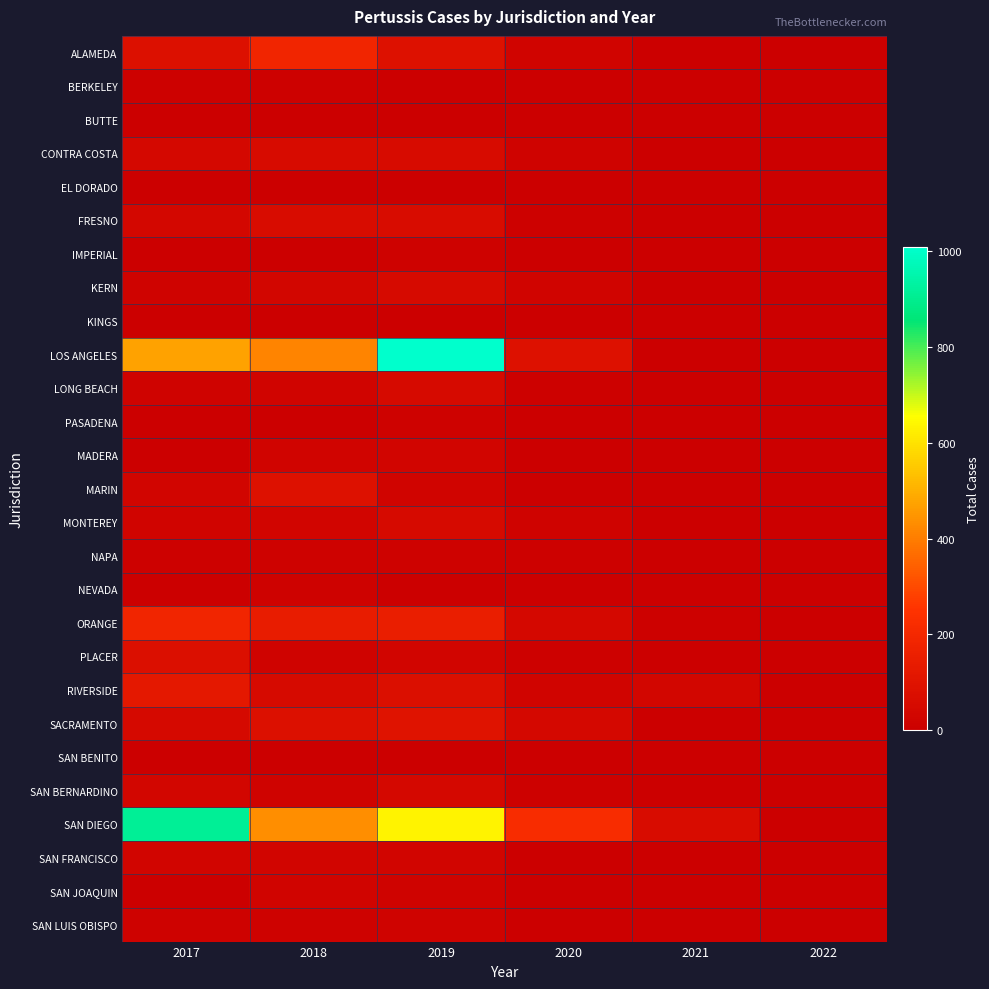

Reading right to left, what are all the values shown in this chart?

ALAMEDA: 2022=0	2021=4	2020=25	2019=90	2018=187	2017=79
BERKELEY: 2022=0	2021=0	2020=2	2019=4	2018=8	2017=8
BUTTE: 2022=0	2021=1	2020=4	2019=5	2018=6	2017=4
CONTRA COSTA: 2022=0	2021=7	2020=17	2019=56	2018=58	2017=43
EL DORADO: 2022=0	2021=0	2020=6	2019=1	2018=0	2017=5
FRESNO: 2022=0	2021=1	2020=9	2019=64	2018=65	2017=36
IMPERIAL: 2022=0	2021=1	2020=4	2019=15	2018=4	2017=0
KERN: 2022=0	2021=2	2020=22	2019=55	2018=32	2017=16
KINGS: 2022=0	2021=1	2020=3	2019=6	2018=2	2017=0
LOS ANGELES: 2022=0	2021=0	2020=87	2019=1008	2018=416	2017=476
LONG BEACH: 2022=0	2021=0	2020=9	2019=55	2018=21	2017=19
PASADENA: 2022=0	2021=2	2020=2	2019=12	2018=3	2017=4
MADERA: 2022=1	2021=2	2020=3	2019=29	2018=24	2017=7
MARIN: 2022=0	2021=0	2020=5	2019=27	2018=90	2017=28
MONTEREY: 2022=0	2021=2	2020=18	2019=55	2018=28	2017=24
NAPA: 2022=0	2021=1	2020=9	2019=14	2018=14	2017=11
NEVADA: 2022=0	2021=0	2020=3	2019=6	2018=12	2017=2
ORANGE: 2022=0	2021=9	2020=40	2019=151	2018=144	2017=187
PLACER: 2022=0	2021=1	2020=8	2019=29	2018=19	2017=77
RIVERSIDE: 2022=0	2021=33	2020=22	2019=76	2018=53	2017=125
SACRAMENTO: 2022=0	2021=6	2020=43	2019=98	2018=84	2017=51
SAN BENITO: 2022=0	2021=0	2020=1	2019=4	2018=0	2017=1
SAN BERNARDINO: 2022=0	2021=0	2020=10	2019=41	2018=18	2017=35
SAN DIEGO: 2022=2	2021=66	2020=219	2019=630	2018=434	2017=911
SAN FRANCISCO: 2022=0	2021=1	2020=6	2019=29	2018=29	2017=30
SAN JOAQUIN: 2022=0	2021=1	2020=2	2019=17	2018=22	2017=5
SAN LUIS OBISPO: 2022=0	2021=6	2020=5	2019=18	2018=13	2017=14